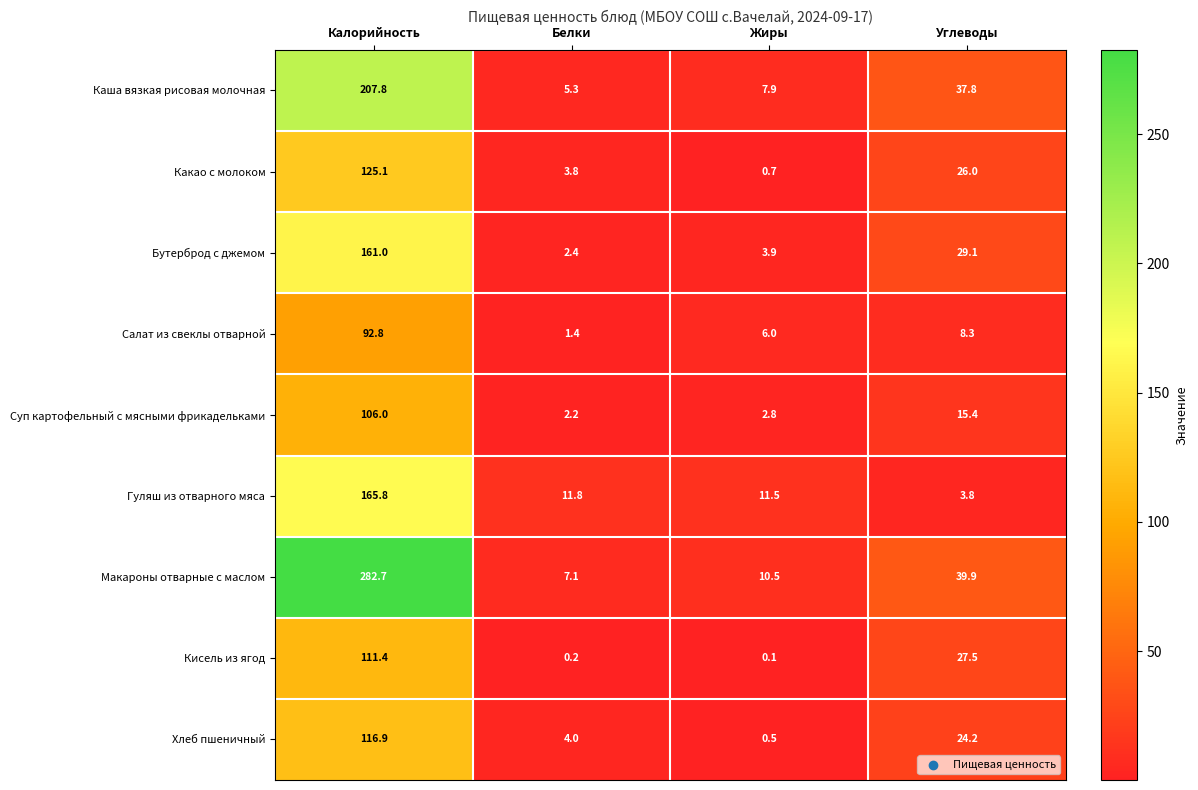

How many data points in Каша вязкая рисовая молочная are less than 37?

2